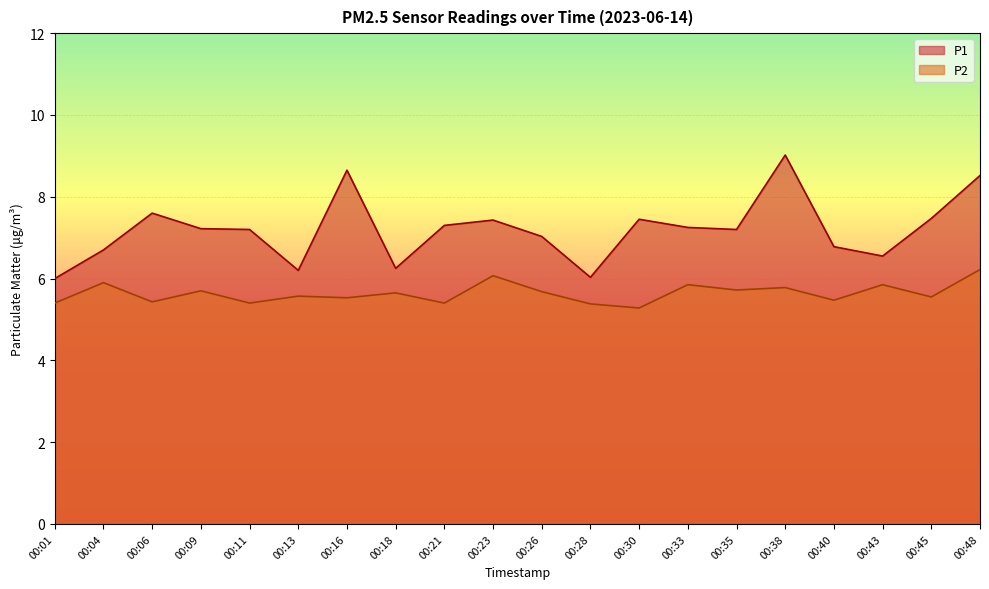

What is the approximate value of P1 at 00:21?

7.3